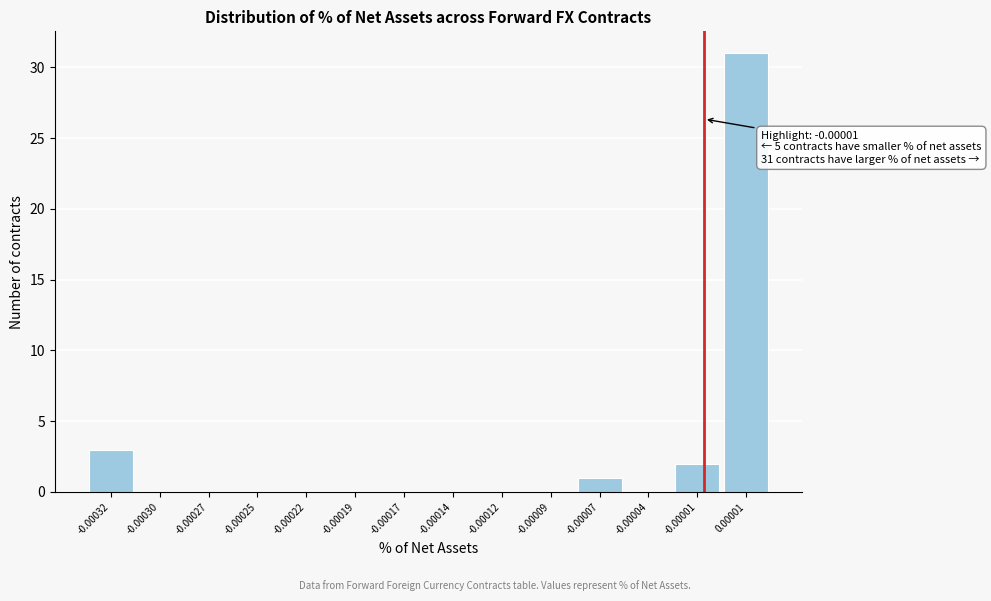

Reading left to right, extract all data points from this chart.

-0.00032=3	-0.00030=0	-0.00027=0	-0.00025=0	-0.00022=0	-0.00019=0	-0.00017=0	-0.00014=0	-0.00012=0	-0.00009=0	-0.00007=1	-0.00004=0	-0.00001=2	0.00001=31